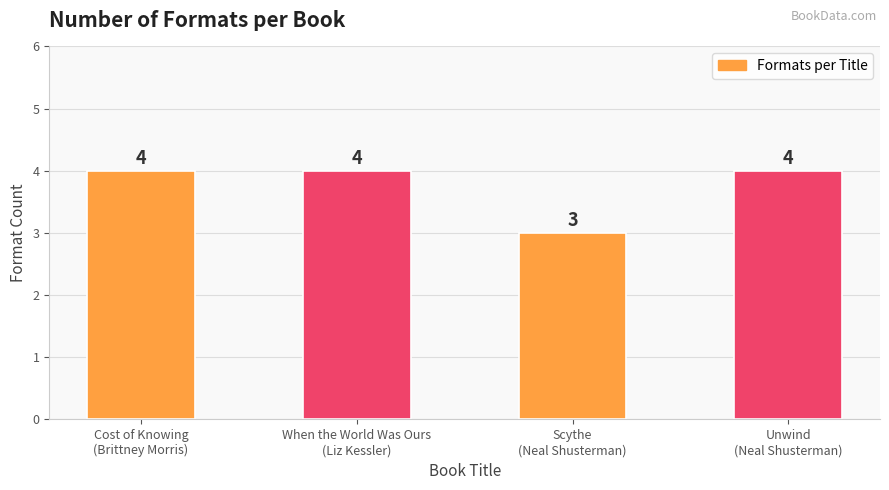

Count the values in the range 4 to 5.

3